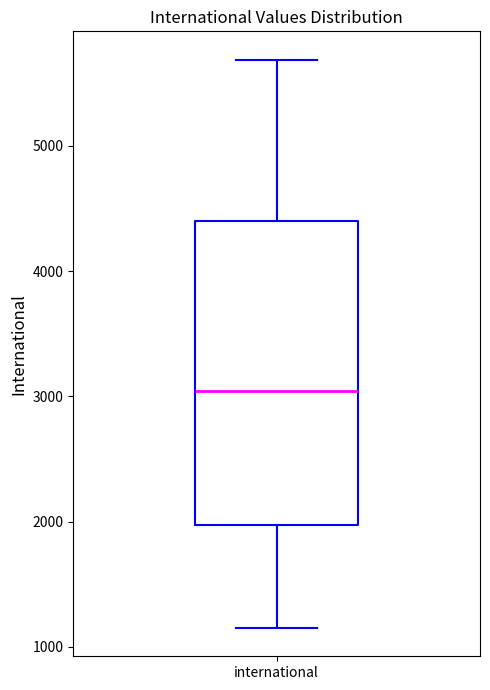

Transcribe this box plot: give where the median line is, the range the box spans, and where the two whiskers end, as read against the y-axis. The values are not printed on the chart, so give them approximately, as read against the axis.

median 3000, box 2000 to 4400, whiskers 1200 to 5700